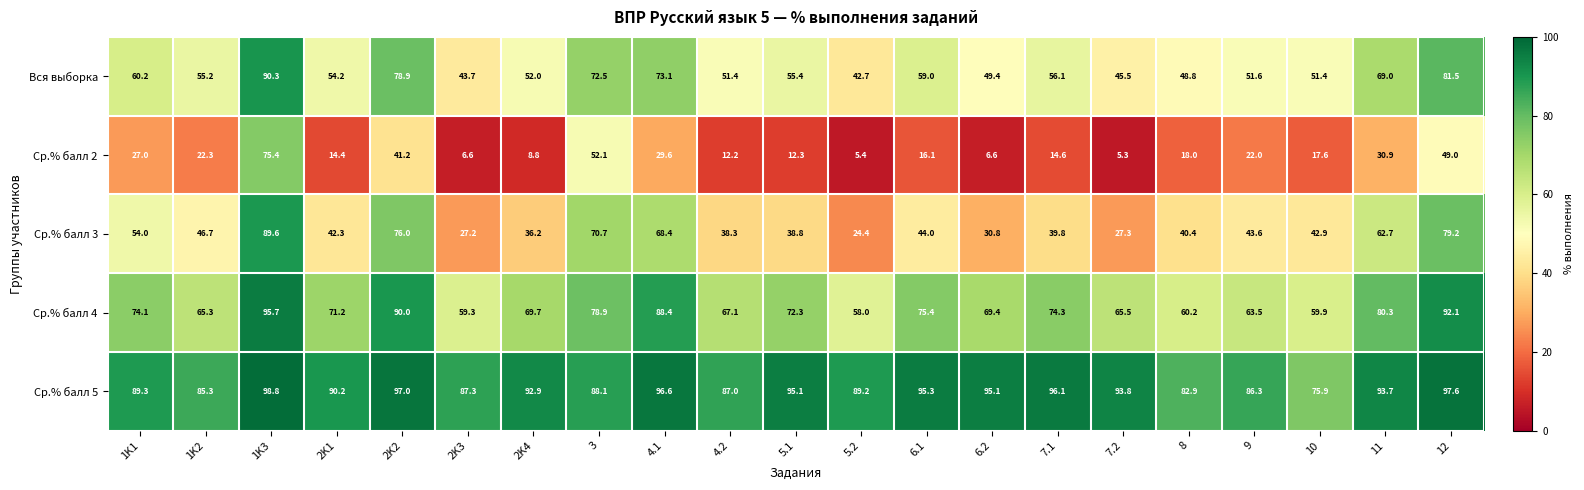

What is the difference between the maximum and second lowest values in the Ср.% балл 4 series?

36.4